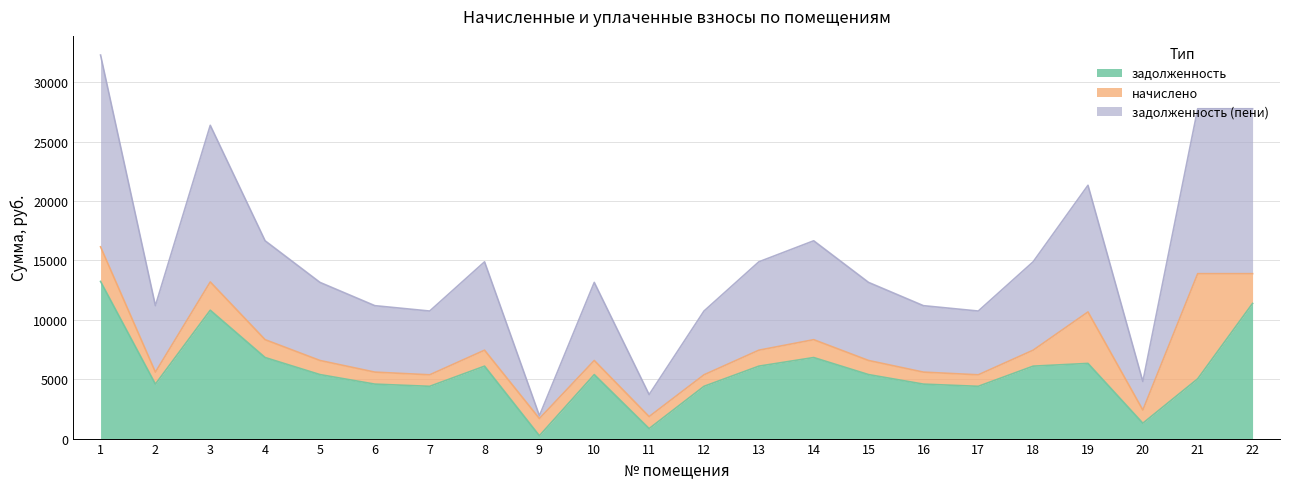

What is the total value across all series at 17?

10742.4